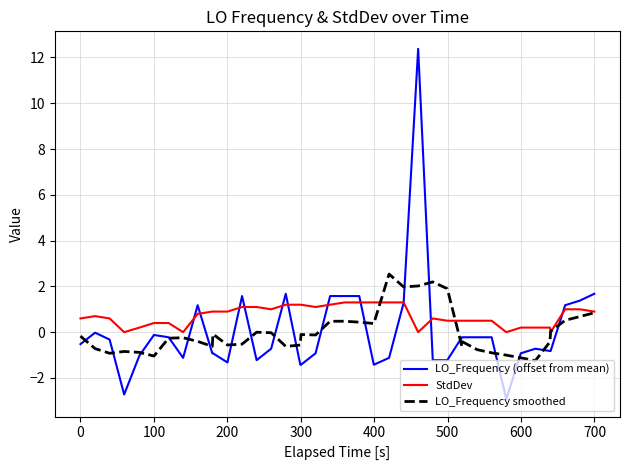

List the series in order of their peak value, highest first.

LO_Frequency (offset from mean), LO_Frequency smoothed, StdDev